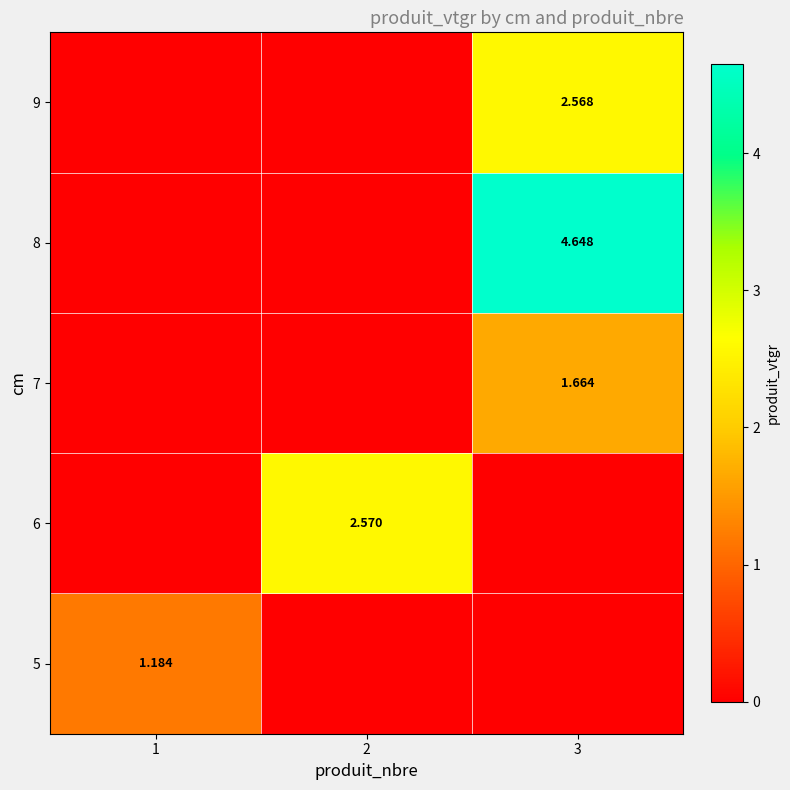

Is the value of 5 at 2 greater than the value of 6 at 1?

No